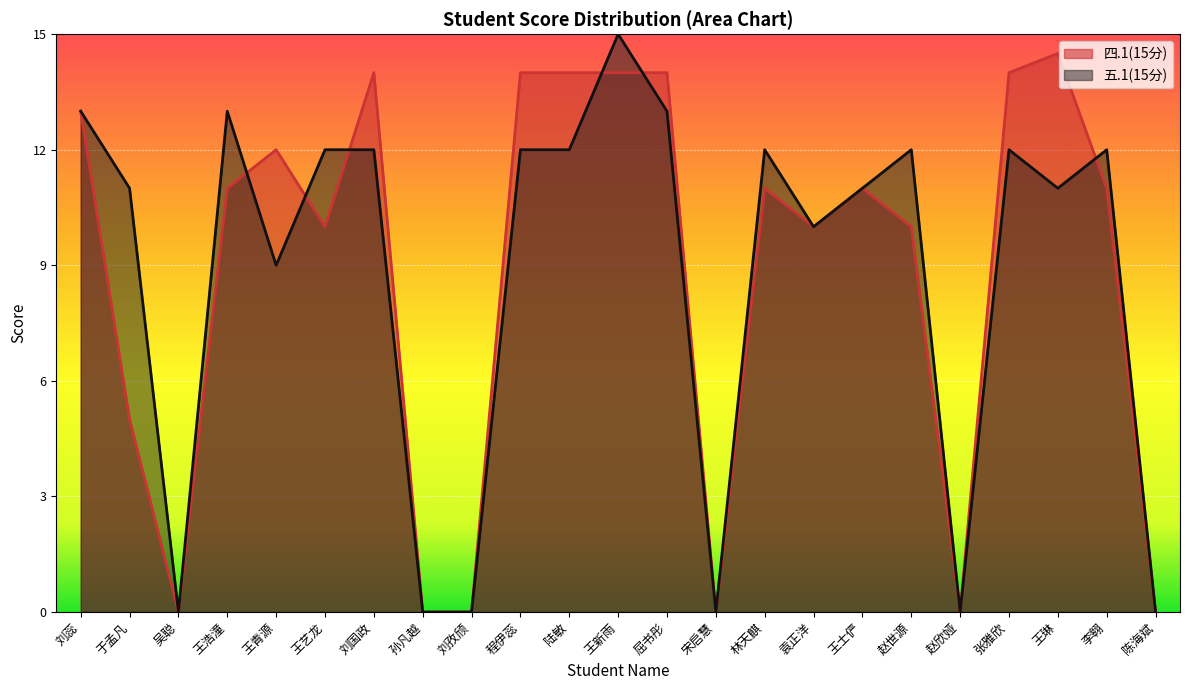

Reading left to right, extract all data points from this chart.

四.1(15分): 13.0	5.0	0.0	11.0	12.0	10.0	14.0	0.0	0.0	14.0	14.0	14.0	14.0	0.0	11.0	10.0	11.0	10.0	0.0	14.0	14.5	11.0	0.0
五.1(15分): 13.0	11.0	0.0	13.0	9.0	12.0	12.0	0.0	0.0	12.0	12.0	15.0	13.0	0.0	12.0	10.0	11.0	12.0	0.0	12.0	11.0	12.0	0.0